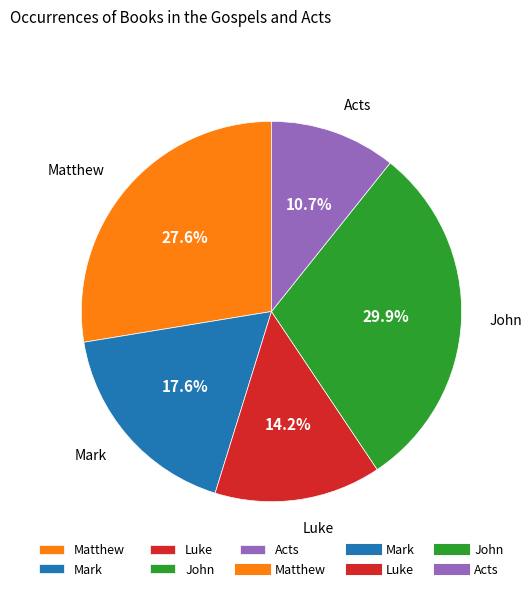

Rank the categories by value from lowest to highest.

Acts, Luke, Mark, Matthew, John